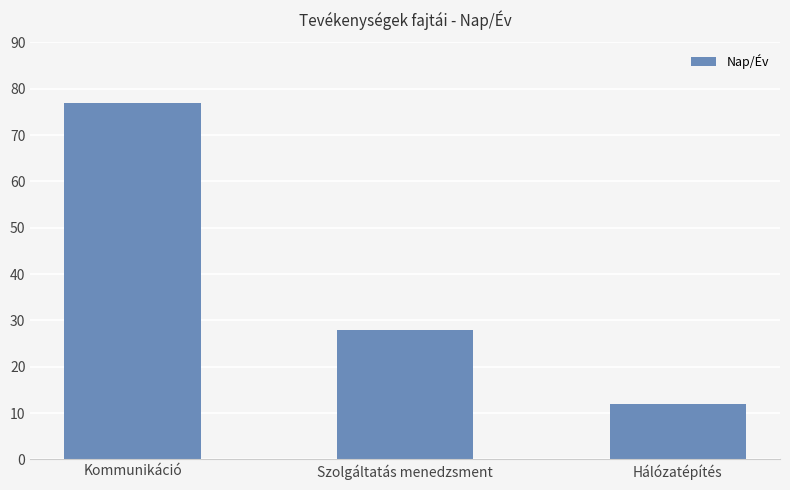

Rank the categories by value from lowest to highest.

Hálózatépítés, Szolgáltatás menedzsment, Kommunikáció